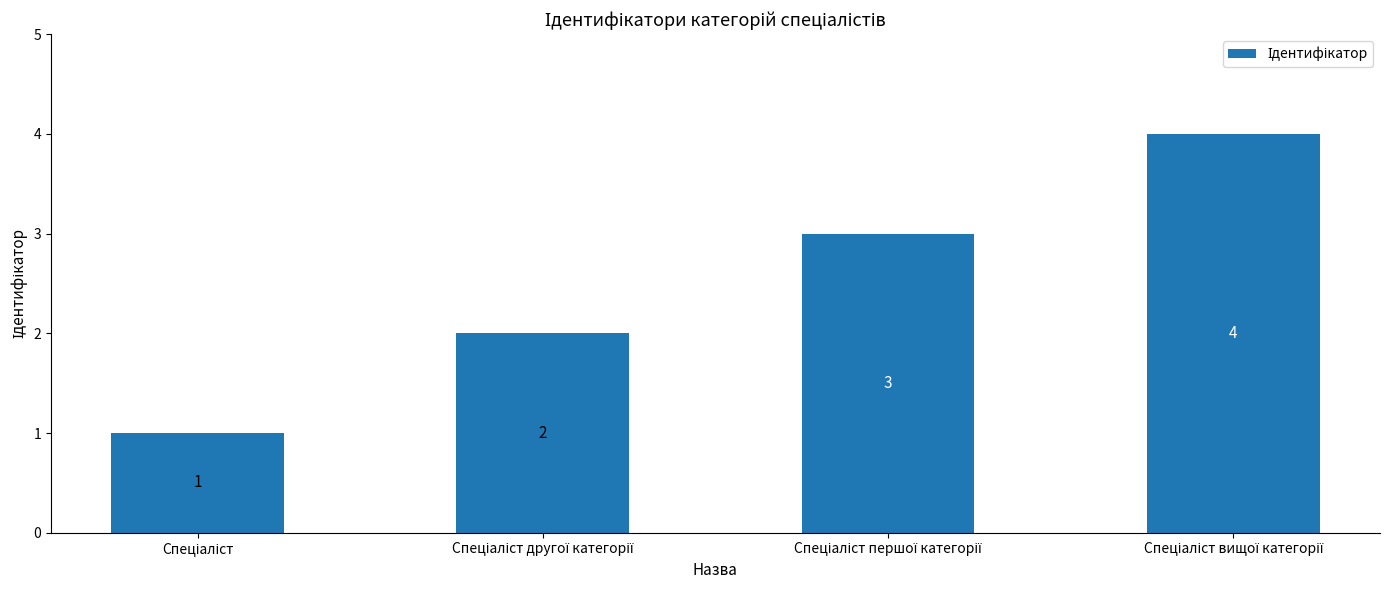

What is the value of the 2nd bar from the left?

2